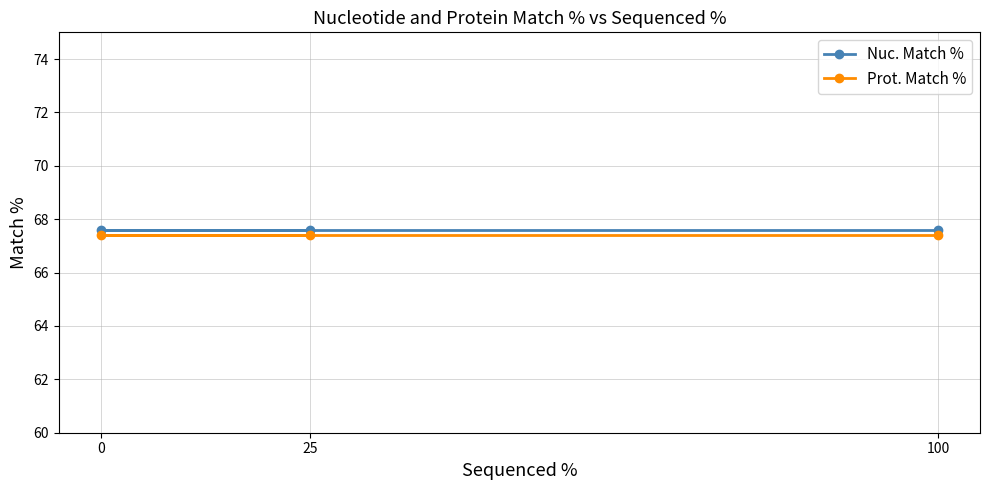

At which label does Prot. Match % reach its peak?

100